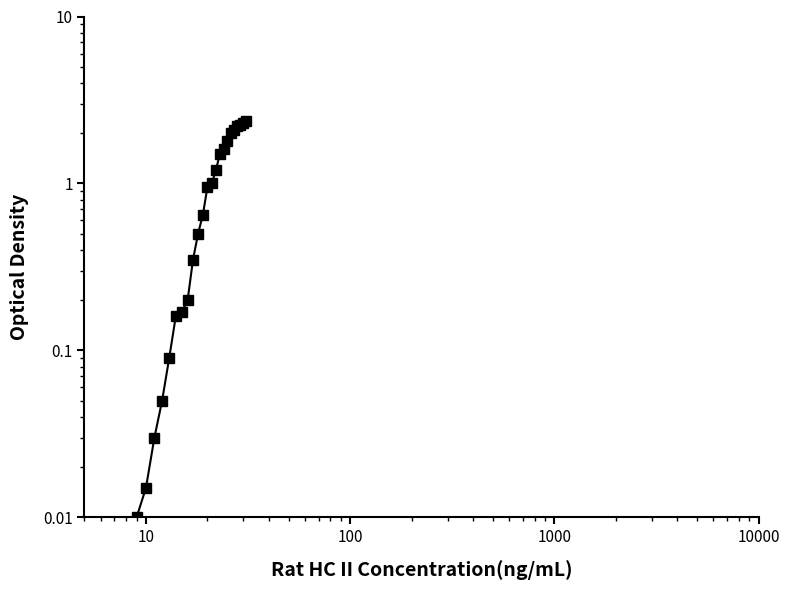

Reading left to right, transcribe all the data shown in this chart.

0.0	0.0	0.0	0.0	0.0	0.0	0.1	0.1	0.2	0.2	0.2	0.3	0.5	0.7	0.9	1.0	1.2	1.5	1.6	1.8	2.0	2.1	2.2	2.2	2.3	2.4